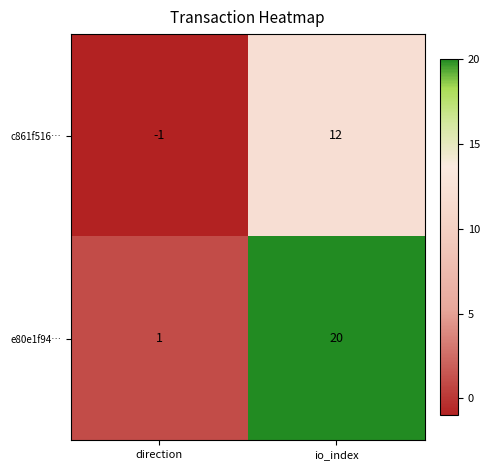

Is the value of e80e1f94… at direction greater than the value of c861f516… at io_index?

No